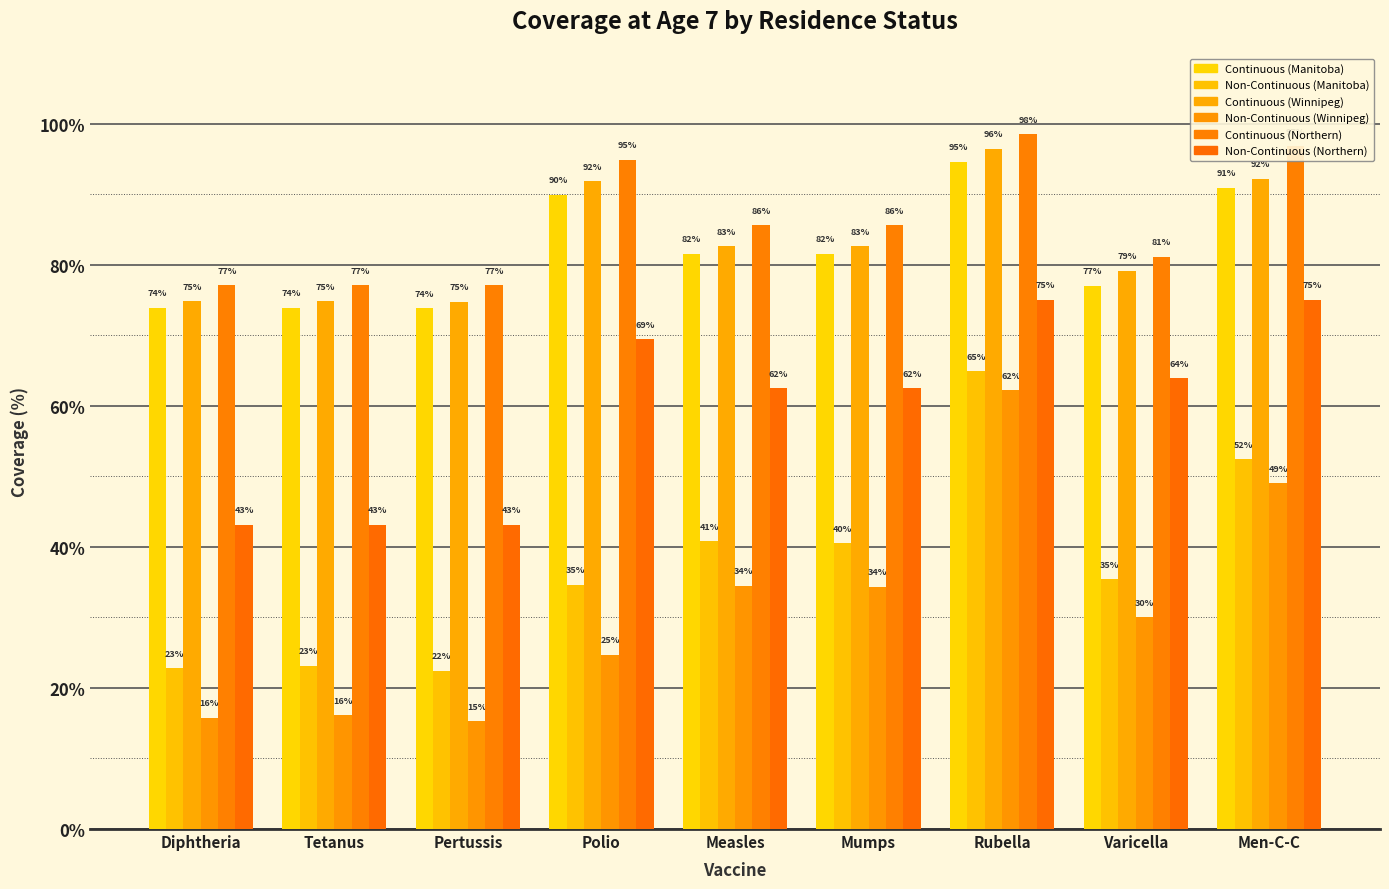

At how many categories does at least one series exceed 0?

9